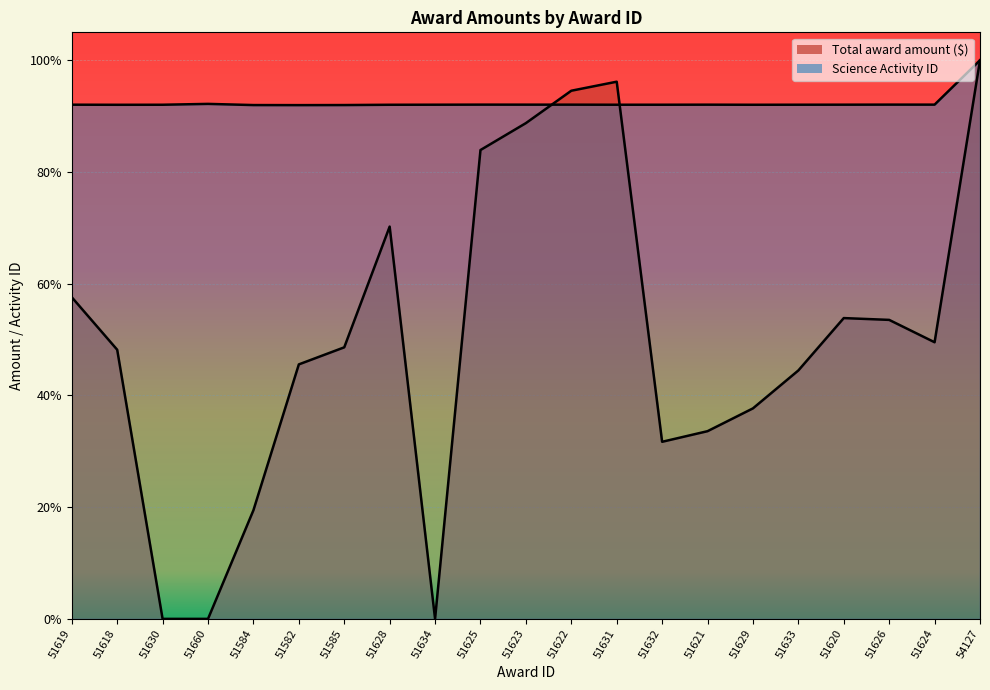

Is it true that Science Activity ID equals 0.9 at 51624?

True